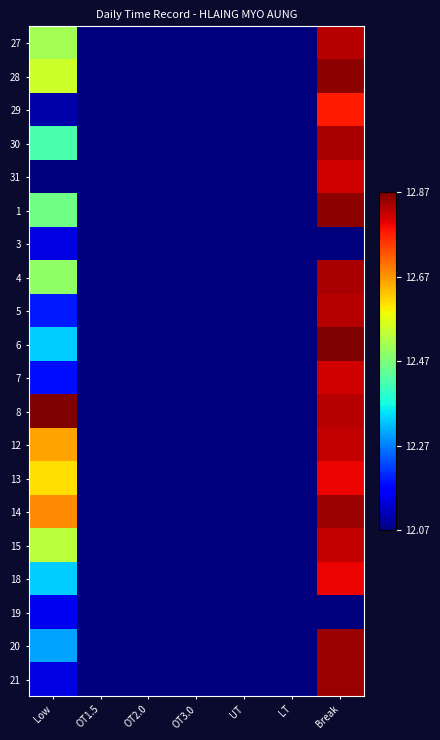

Rank the series at OT3.0 from lowest to highest value.

27, 28, 29, 30, 31, 1, 3, 4, 5, 6, 7, 8, 12, 13, 14, 15, 18, 19, 20, 21